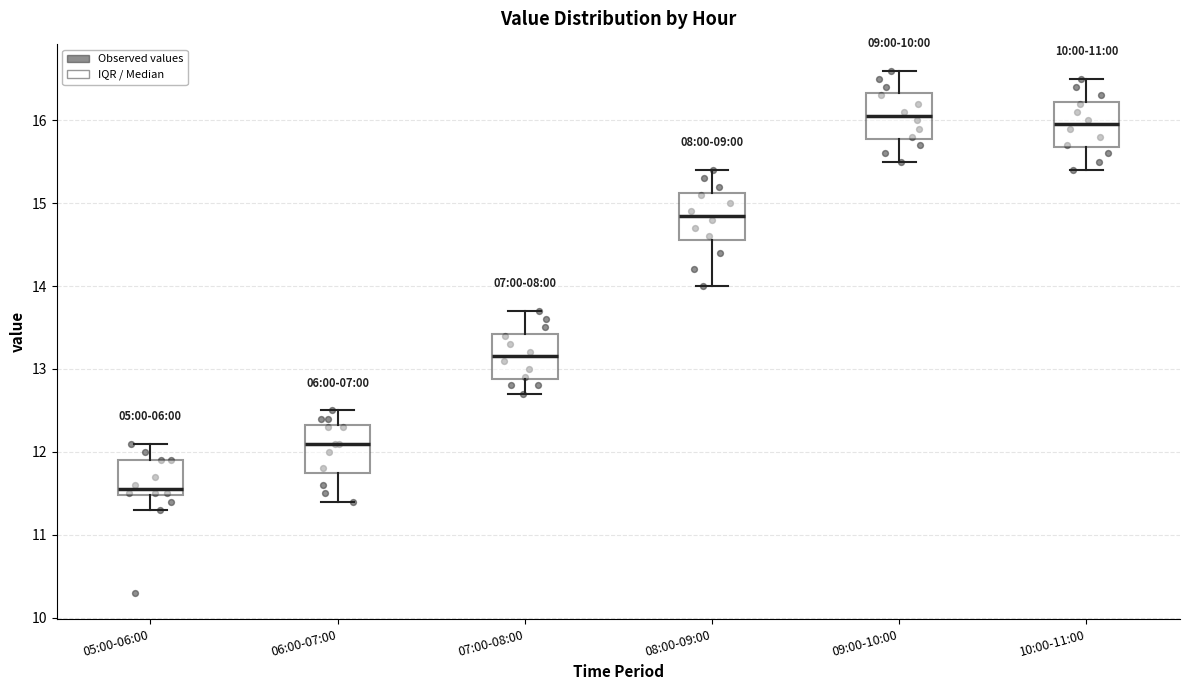

Reading left to right, read every box against the y-axis: the position of its median line, the range the box covers, and the ends of its whiskers. The values are not printed on the chart, so give them approximately, as read against the axis.

05:00-06:00: median 11.6, box 11.5 to 11.9, whiskers 11.3 to 12.1
06:00-07:00: median 12.1, box 11.8 to 12.3, whiskers 11.4 to 12.5
07:00-08:00: median 13.2, box 12.9 to 13.4, whiskers 12.7 to 13.7
08:00-09:00: median 14.9, box 14.6 to 15.1, whiskers 14.0 to 15.4
09:00-10:00: median 16.1, box 15.8 to 16.3, whiskers 15.5 to 16.6
10:00-11:00: median 16.0, box 15.7 to 16.2, whiskers 15.4 to 16.5